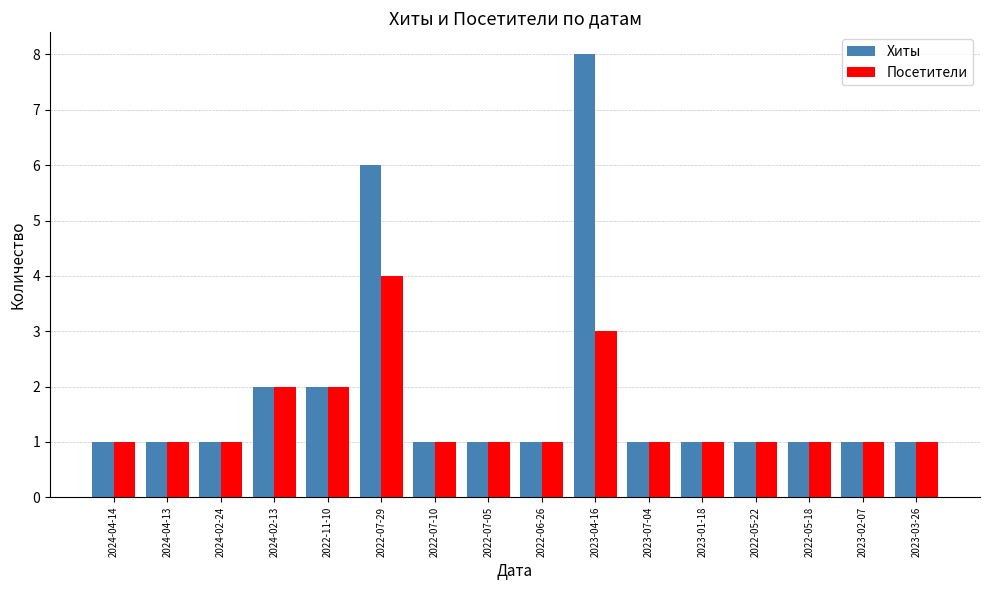

What is the greatest value displayed?

8